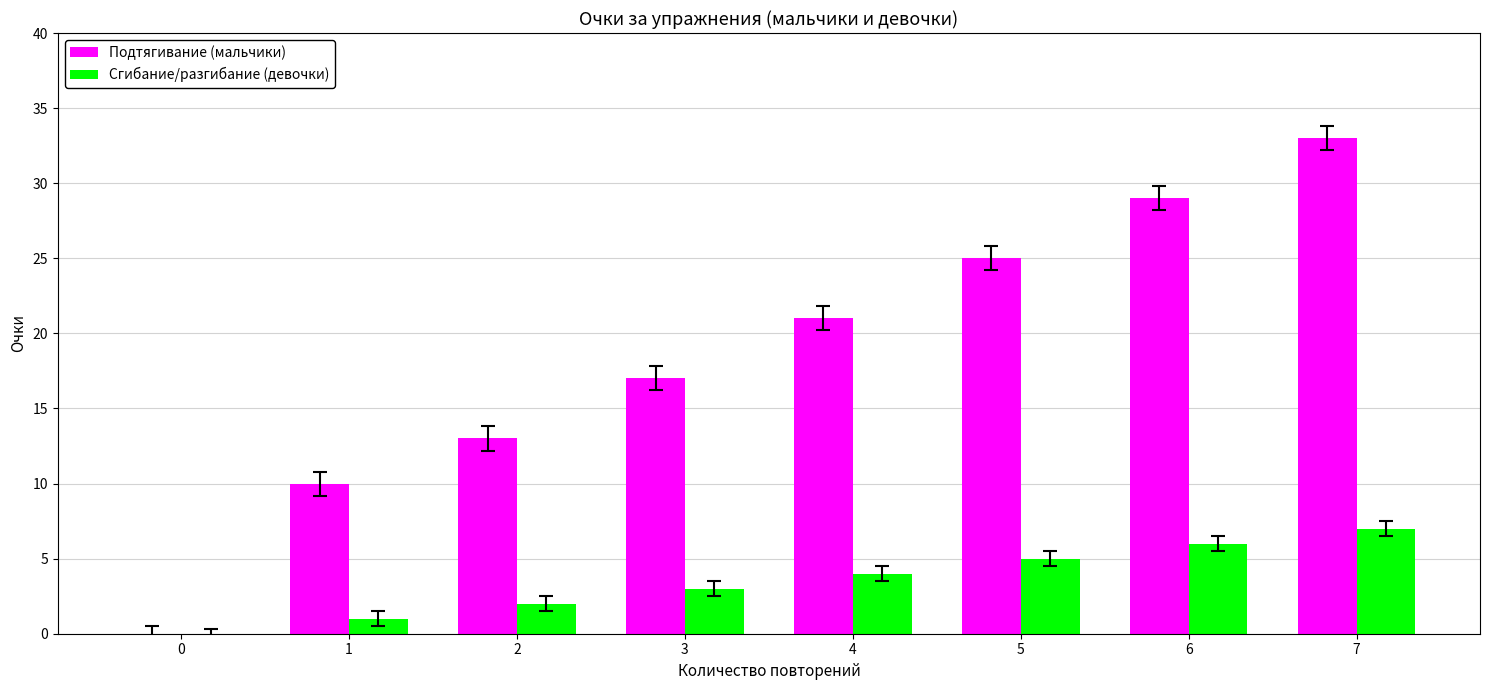

Reading left to right, transcribe all the data shown in this chart.

Подтягивание (мальчики): 0	10	13	17	21	25	29	33
Сгибание/разгибание (девочки): 0	1	2	3	4	5	6	7